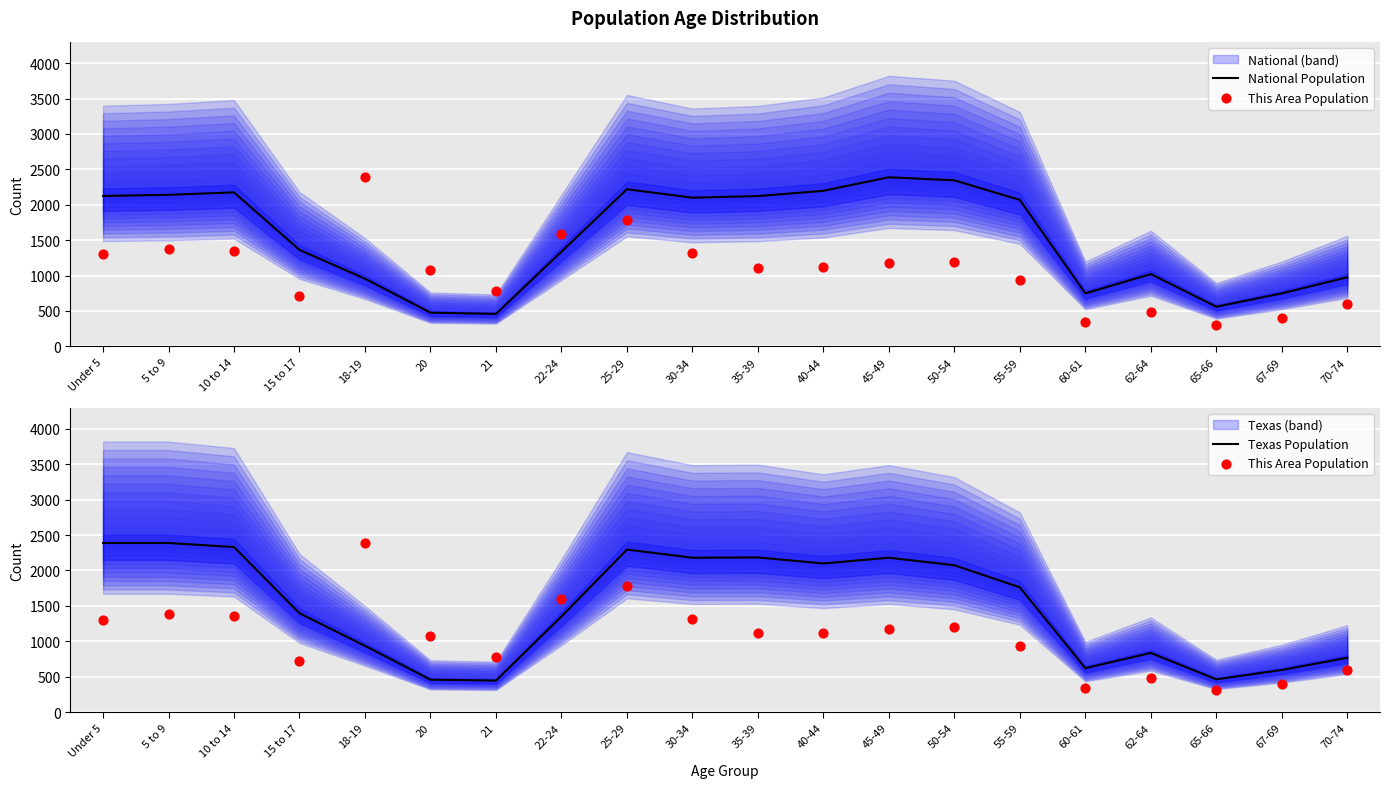

At which category is the sum across all series the highest?

25-29